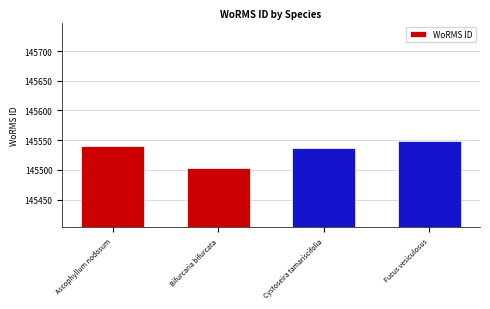

Reading left to right, extract all data points from this chart.

Ascophyllum nodosum=145541	Bifurcaria bifurcata=145503	Cystoseira tamariscifolia=145536	Fucus vesiculosus=145548